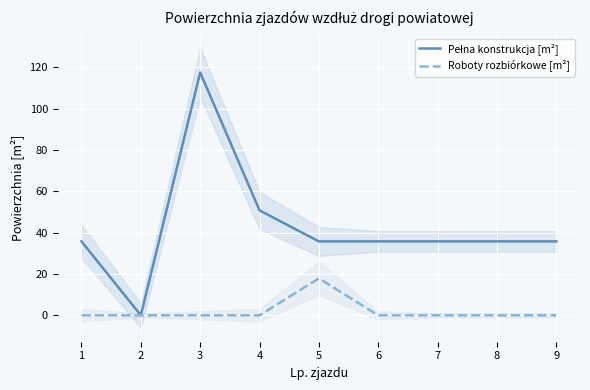

Which series changed the most between 3 and 9?

Pełna konstrukcja [m²]